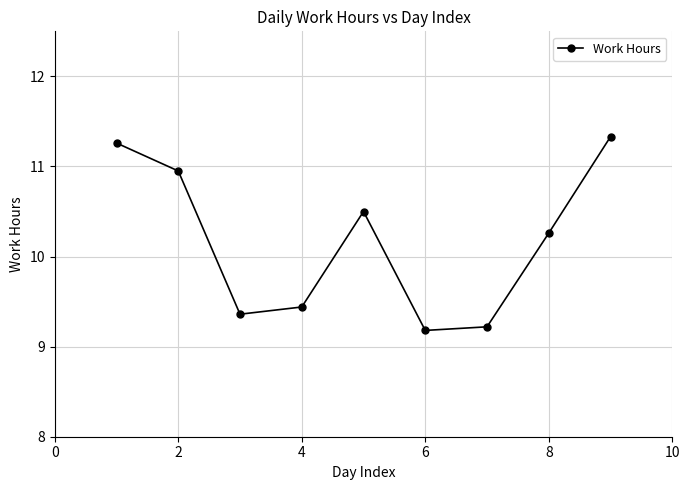

What is the minimum value shown in the chart?

9.2